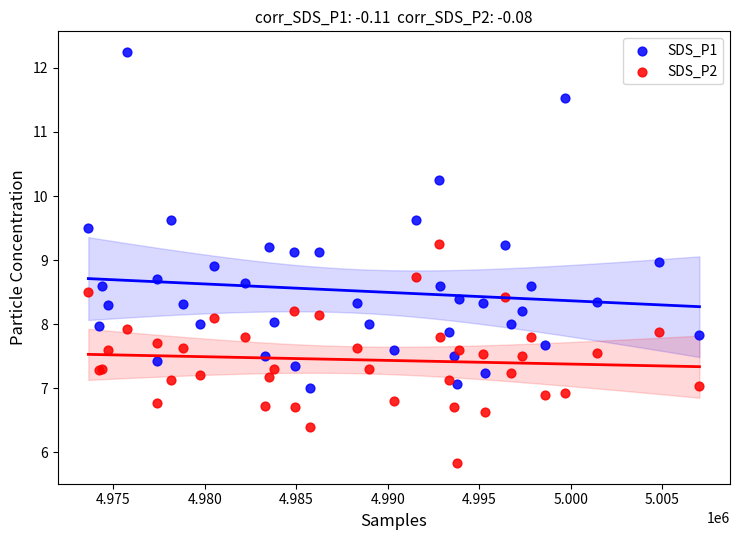

Which series has the largest Y range (max minus min)?

SDS_P1